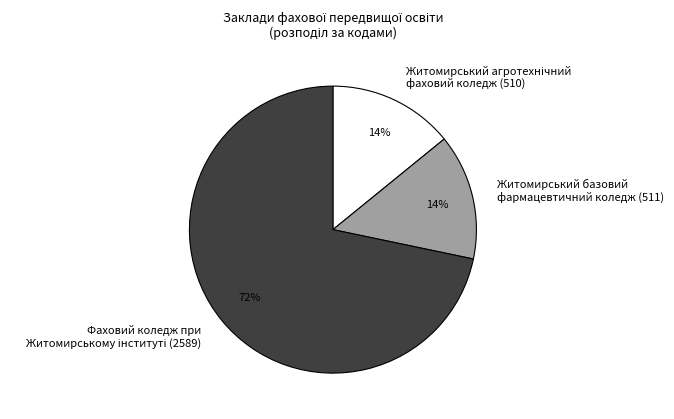

Is there any slice that represents more than half of the pie?

Yes